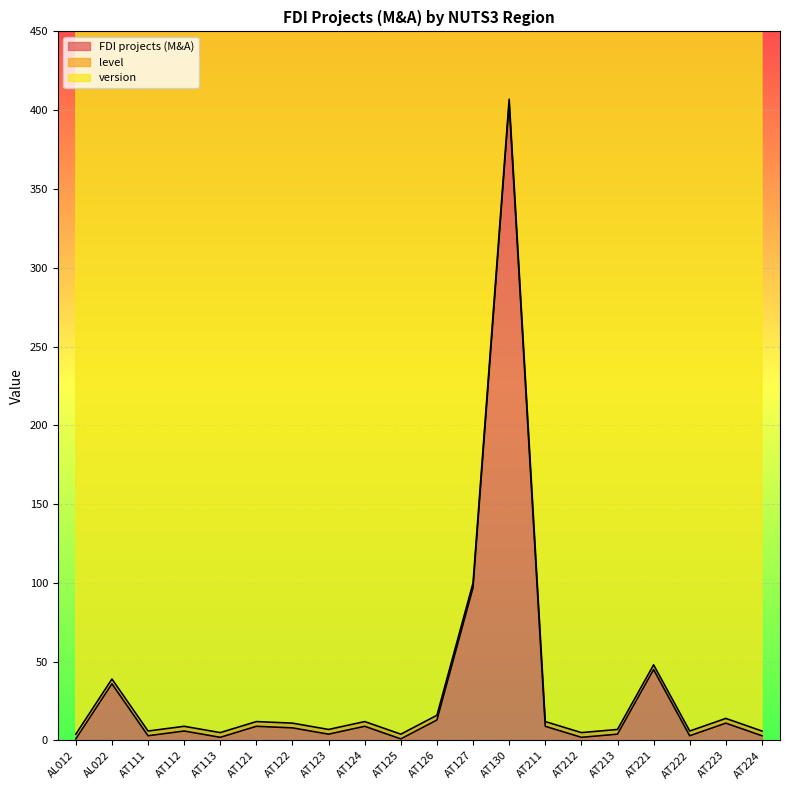

Which has a higher value, AT224 or AT223?

AT223